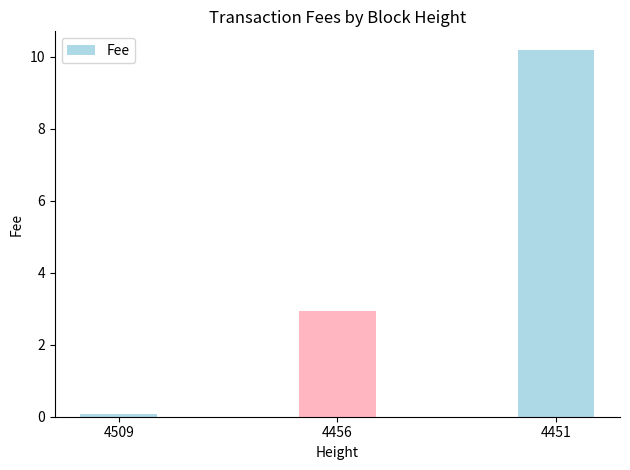

Reading left to right, list all the values displayed in this chart.

4509=0.1	4456=2.9	4451=10.2